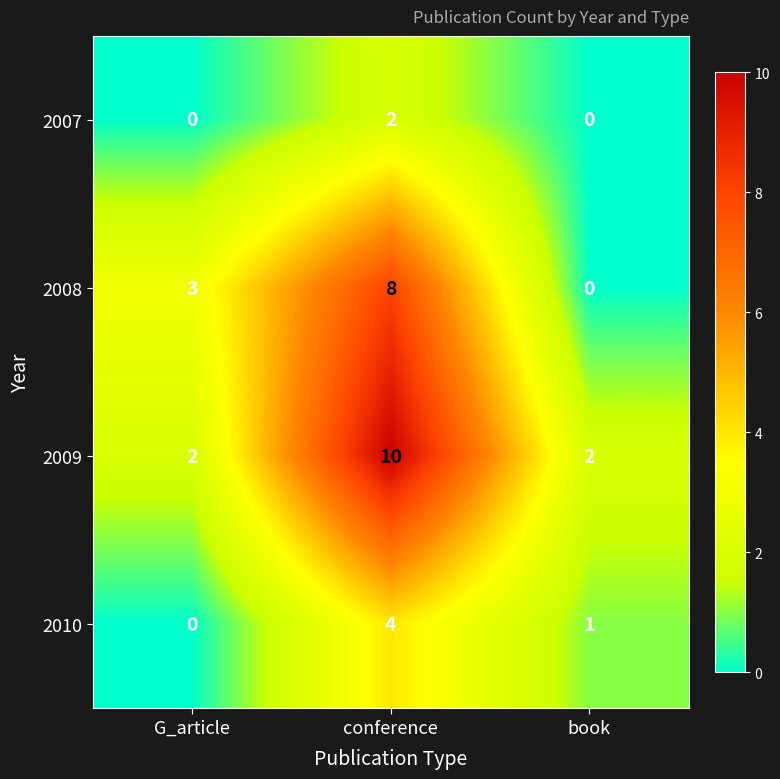

At which category is the sum across all series the highest?

conference